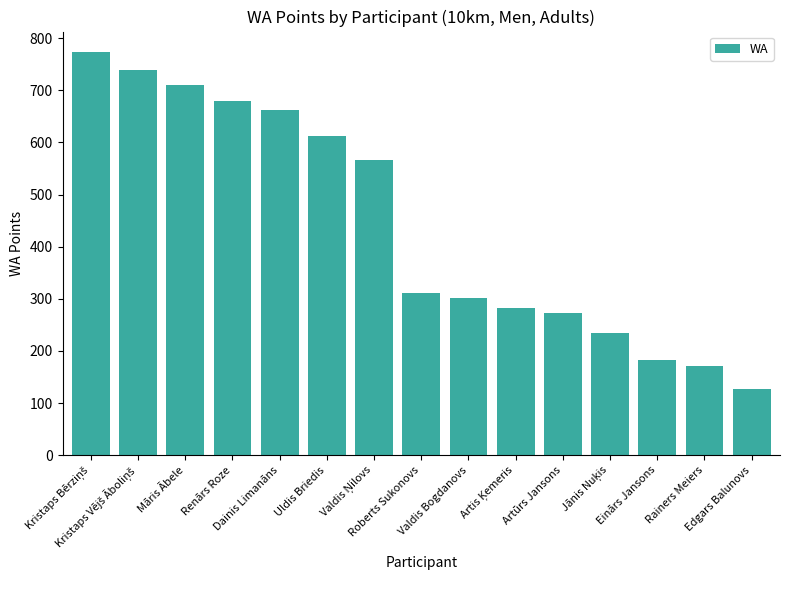

How many categories are shown in the chart?

15